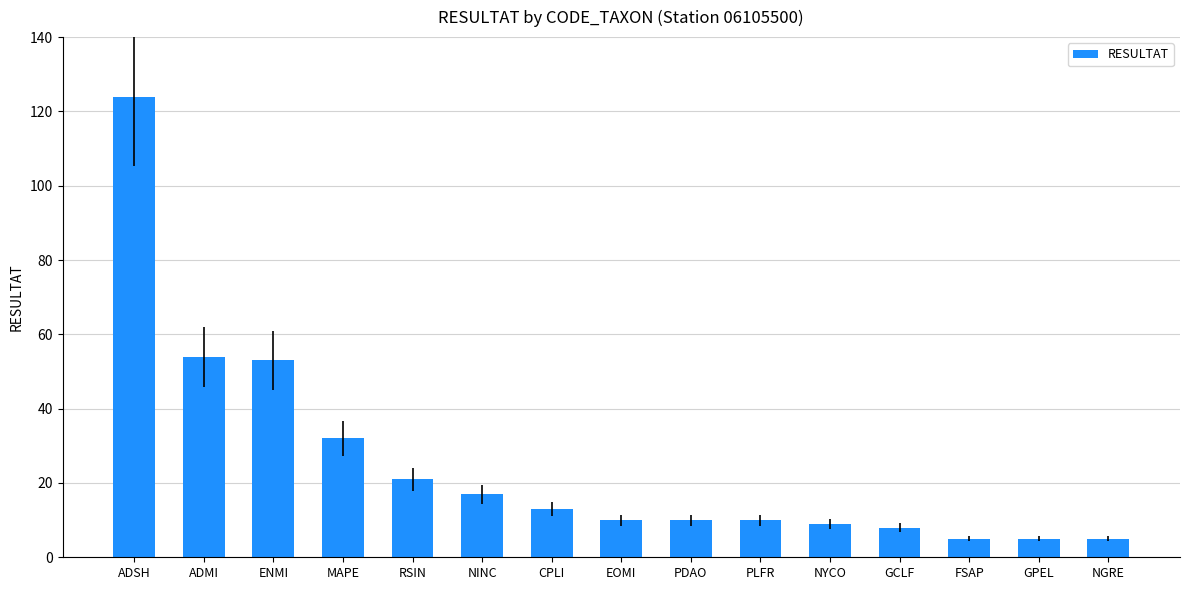

What is the label of the 6th bar from the right?

PLFR